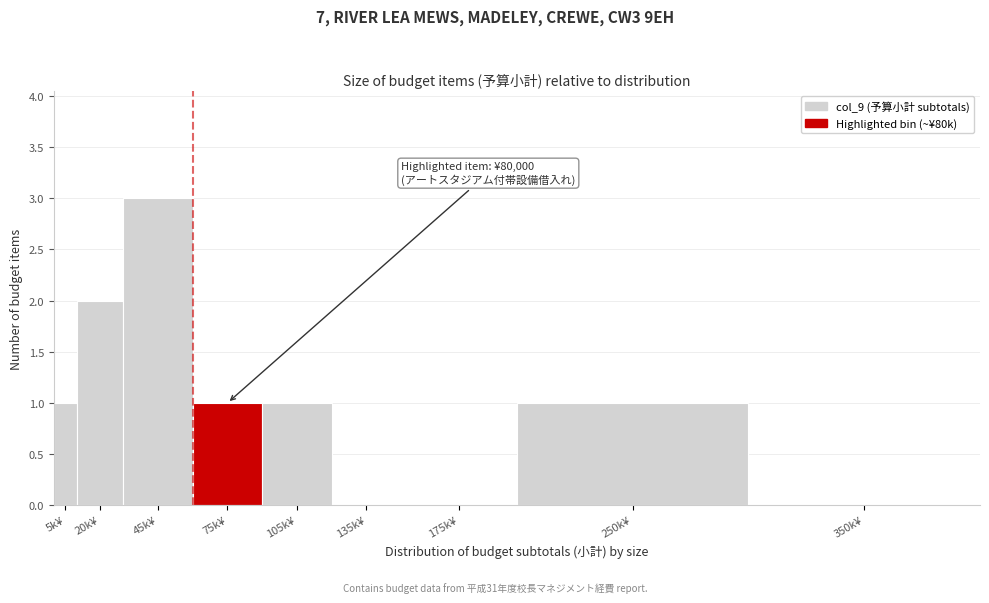

Reading left to right, transcribe all the data shown in this chart.

5k¥=1	20k¥=2	45k¥=3	75k¥=1	105k¥=1	135k¥=0	175k¥=0	250k¥=1	350k¥=0